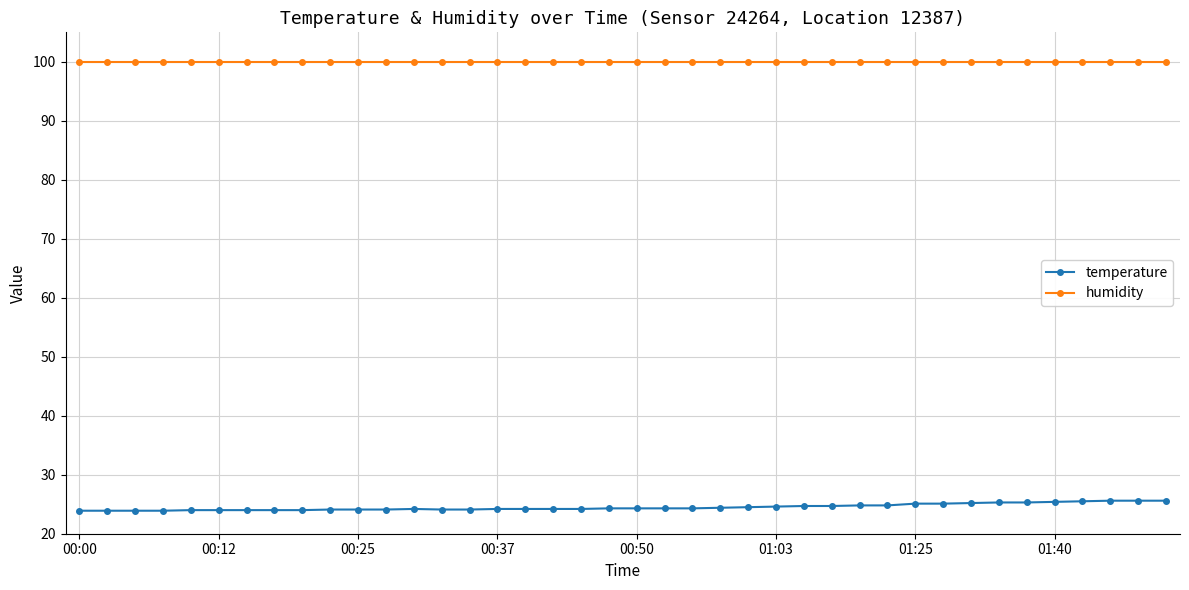

What are all the series names shown in the legend?

temperature, humidity